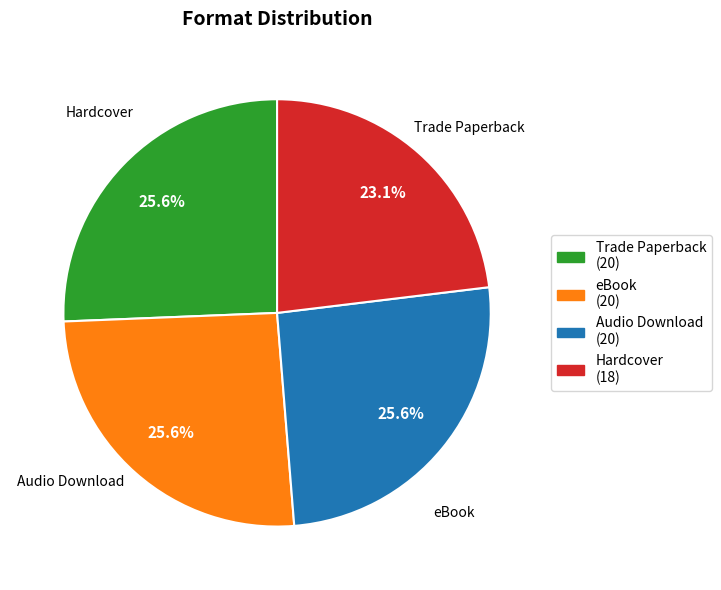

True or false: Hardcover accounts for 23% of the total.

True